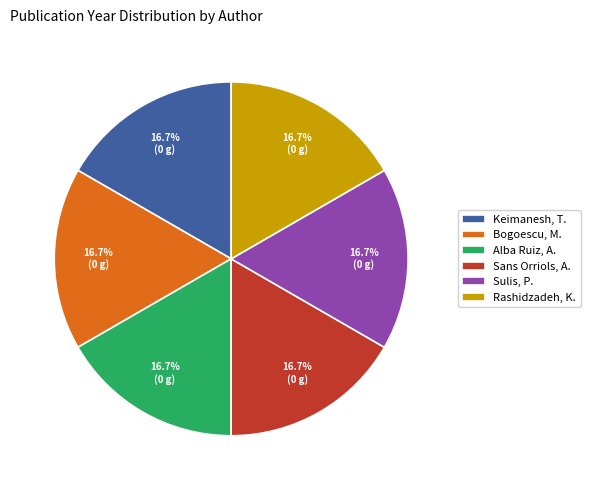

Is the sum of Sulis, P. and Keimanesh, T. greater than half?

No